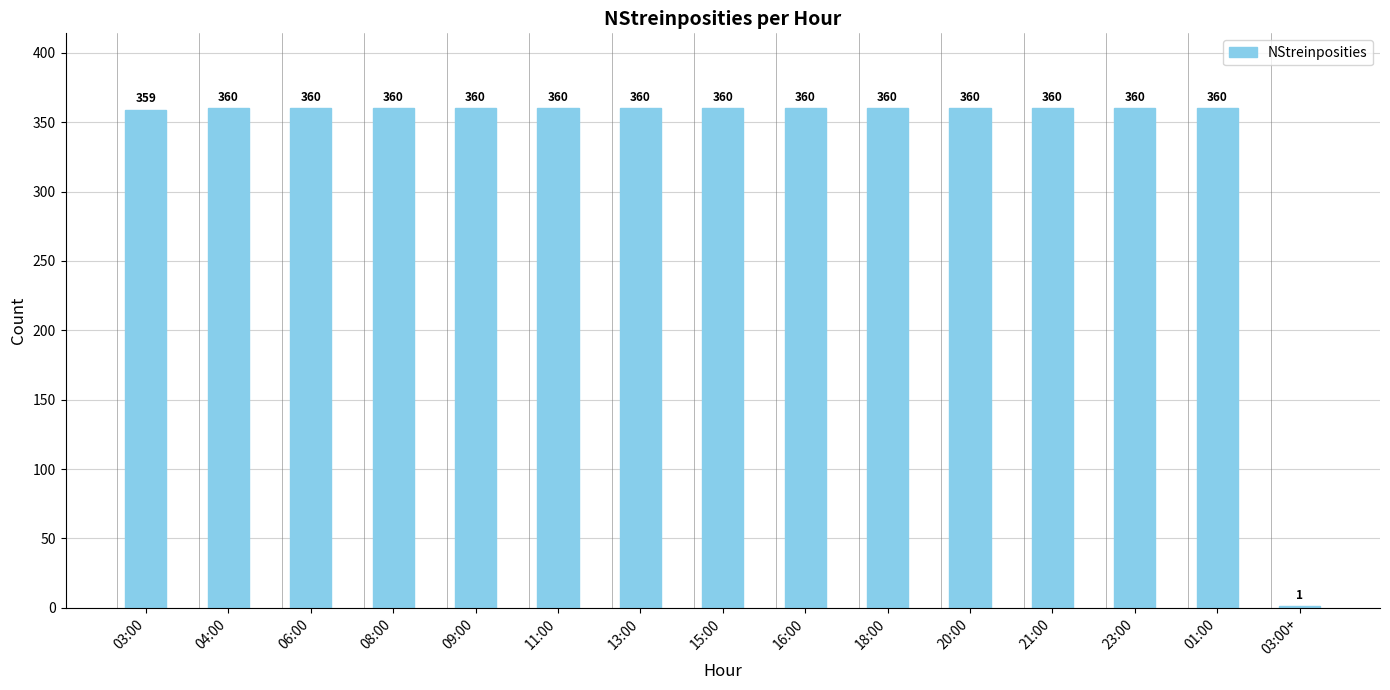

True or false: the data shows 359 at 03:00.

True